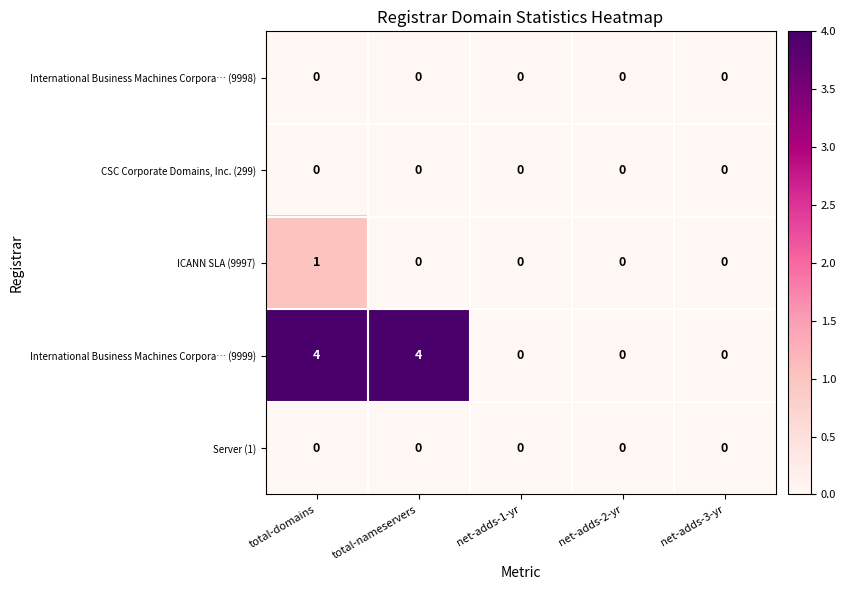

At how many categories does at least one series exceed 1?

2